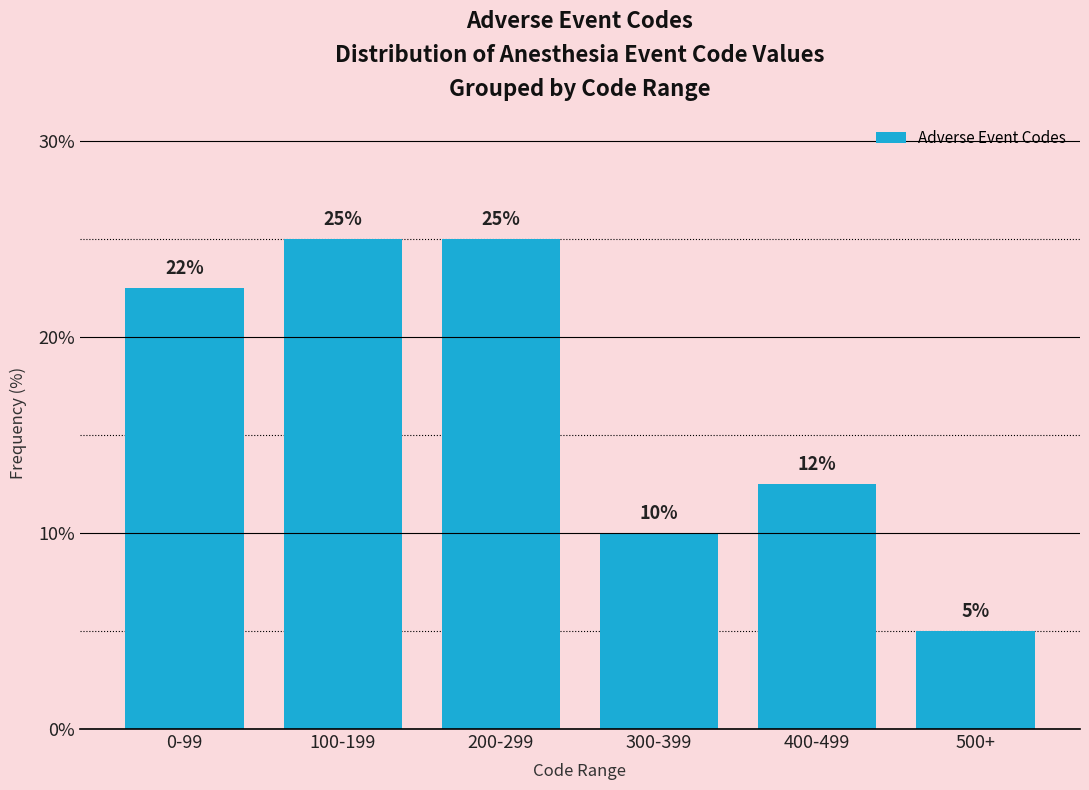

What is the difference between the maximum and minimum values?

20.0